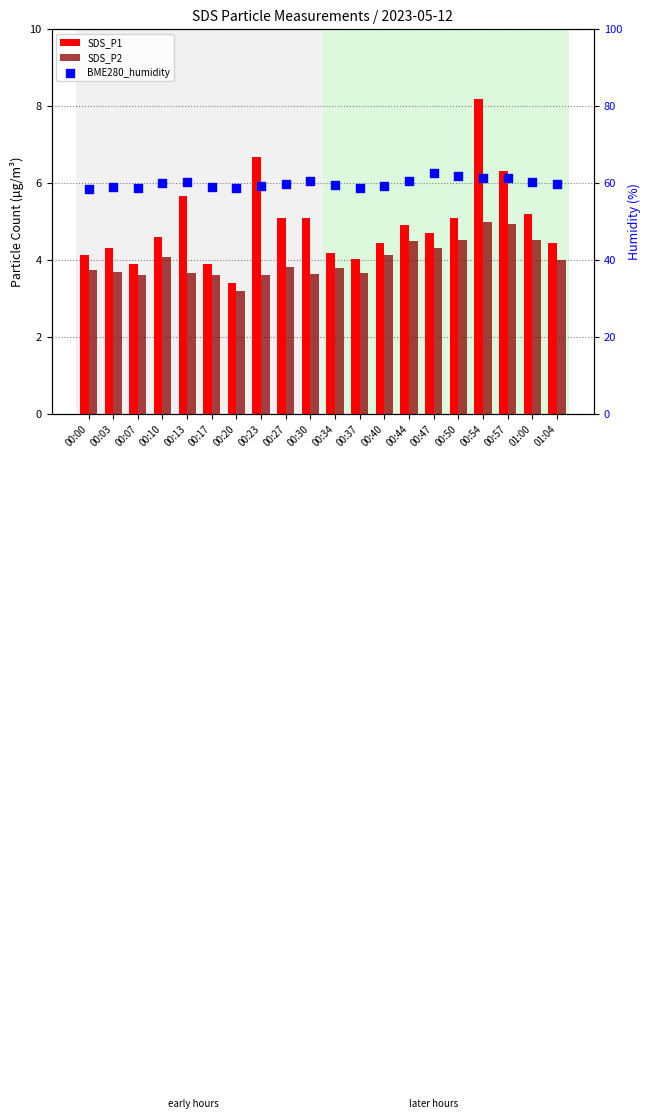

Which series reaches the minimum Y coordinate?

SDS_P2